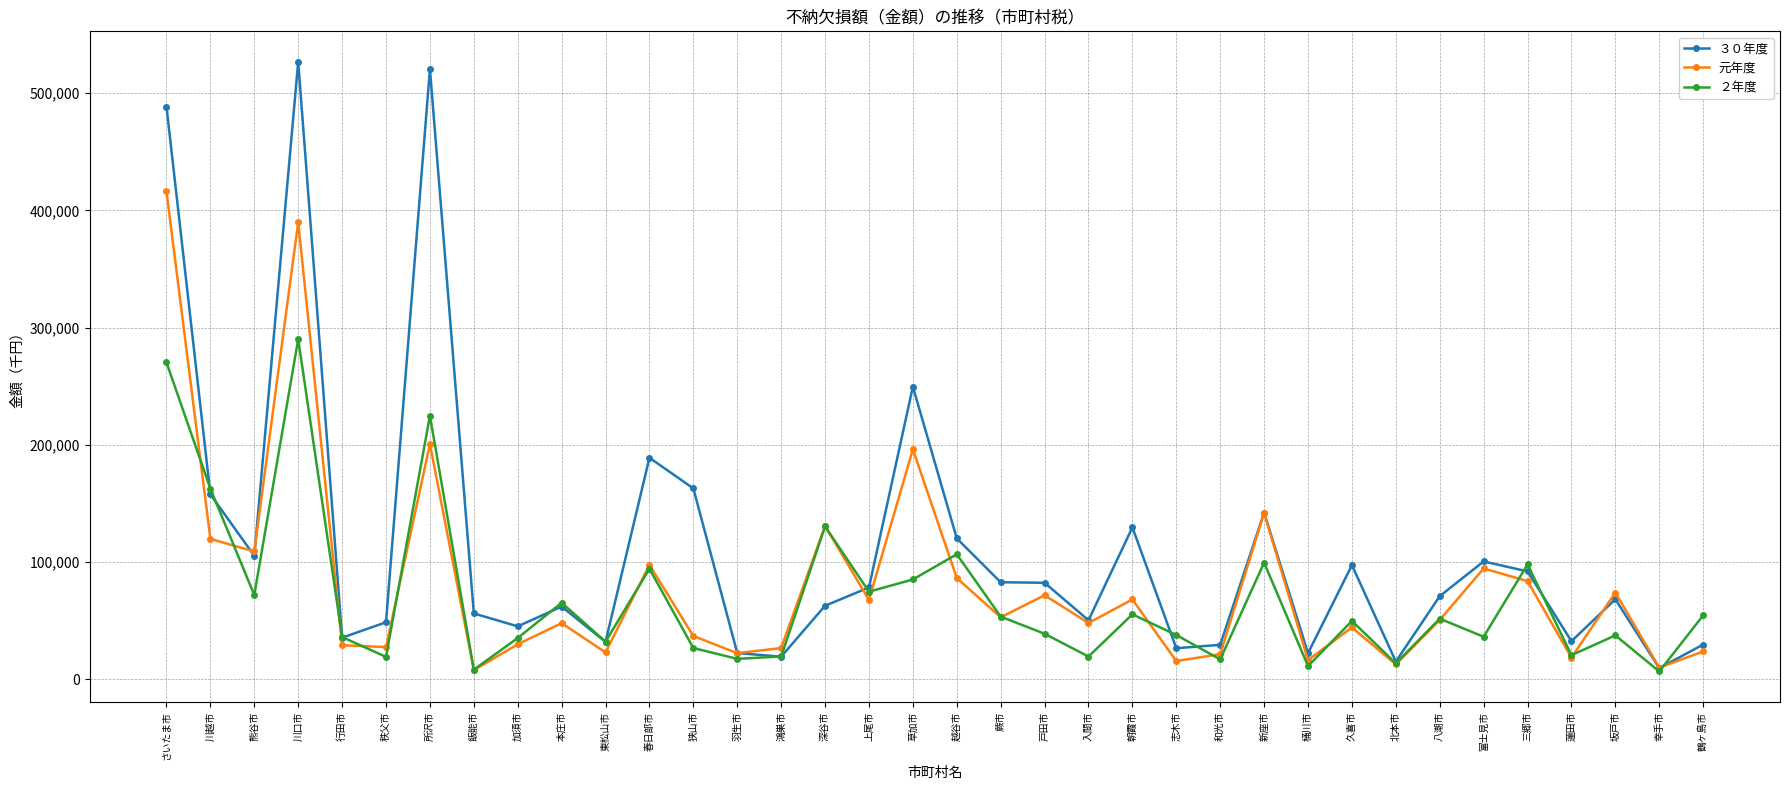

What is the average value of the 元年度 series?

81051